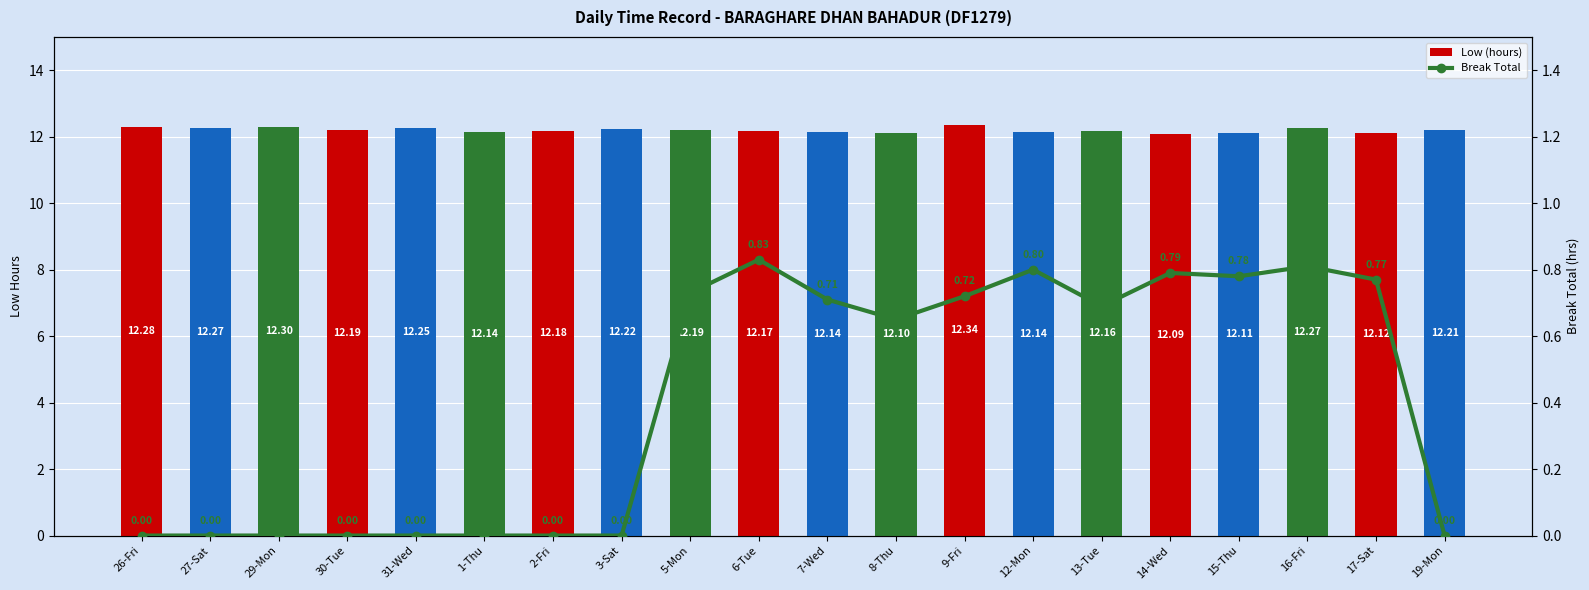

What are all the series names shown in the legend?

Low (hours), Break Total